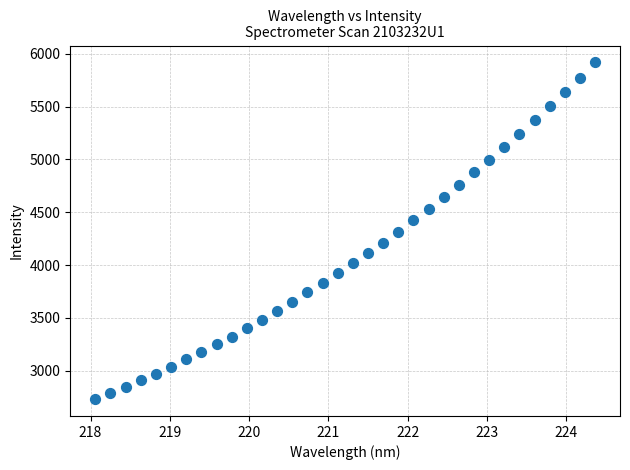

What is the range of X values (max minus min)?

6.3